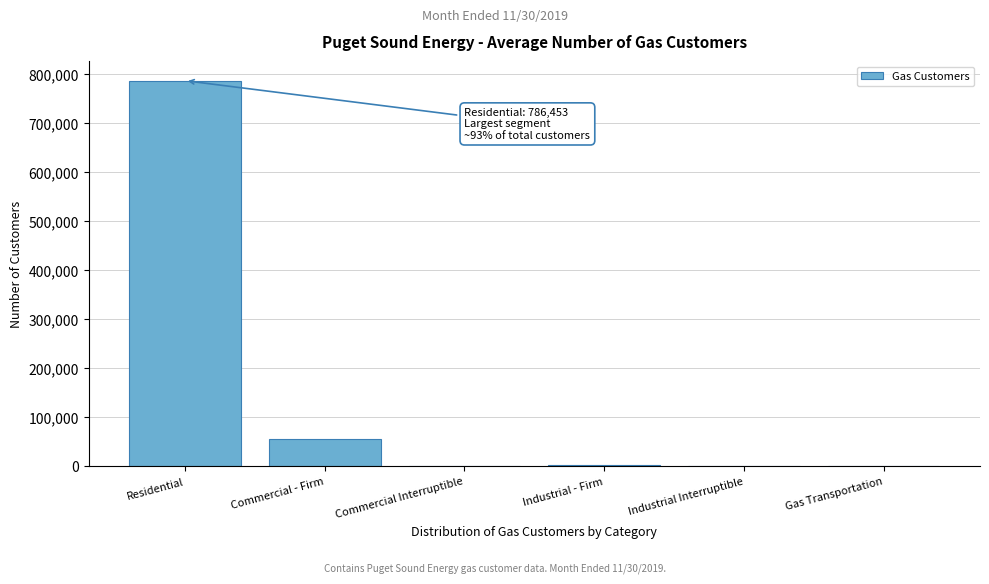

At which category does the chart reach its peak across all series?

Residential